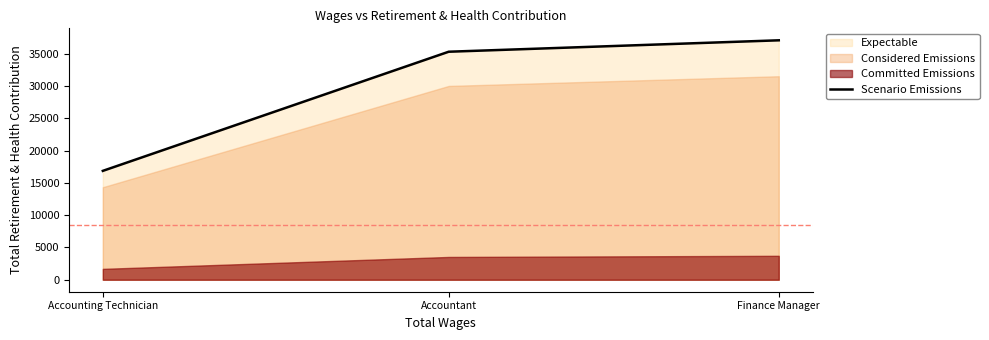

The value at Finance Manager is 37070. True or false?

True